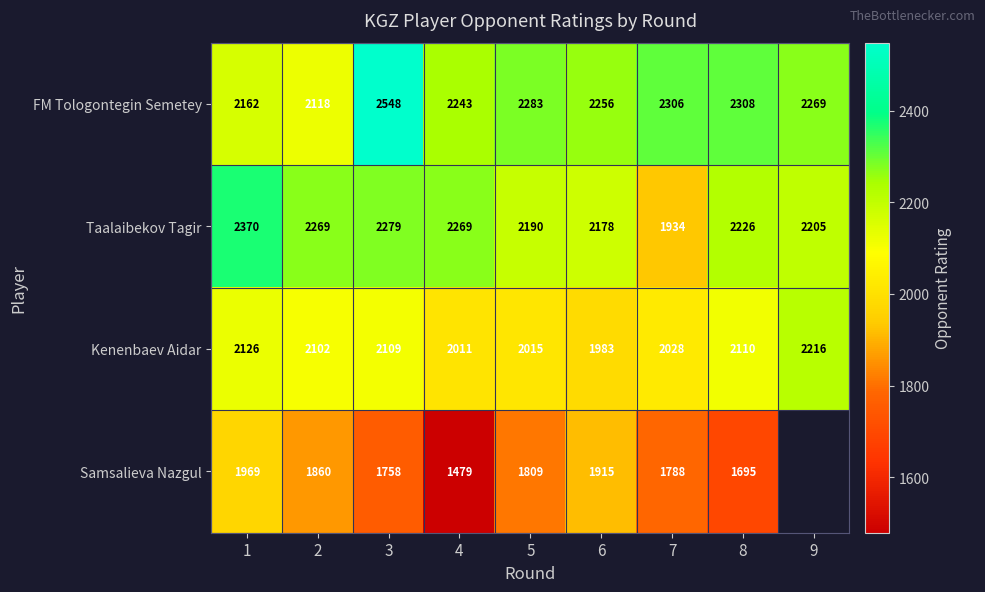

Read the Taalaibekov Tagir value at 6, to the nearest 10.

2180